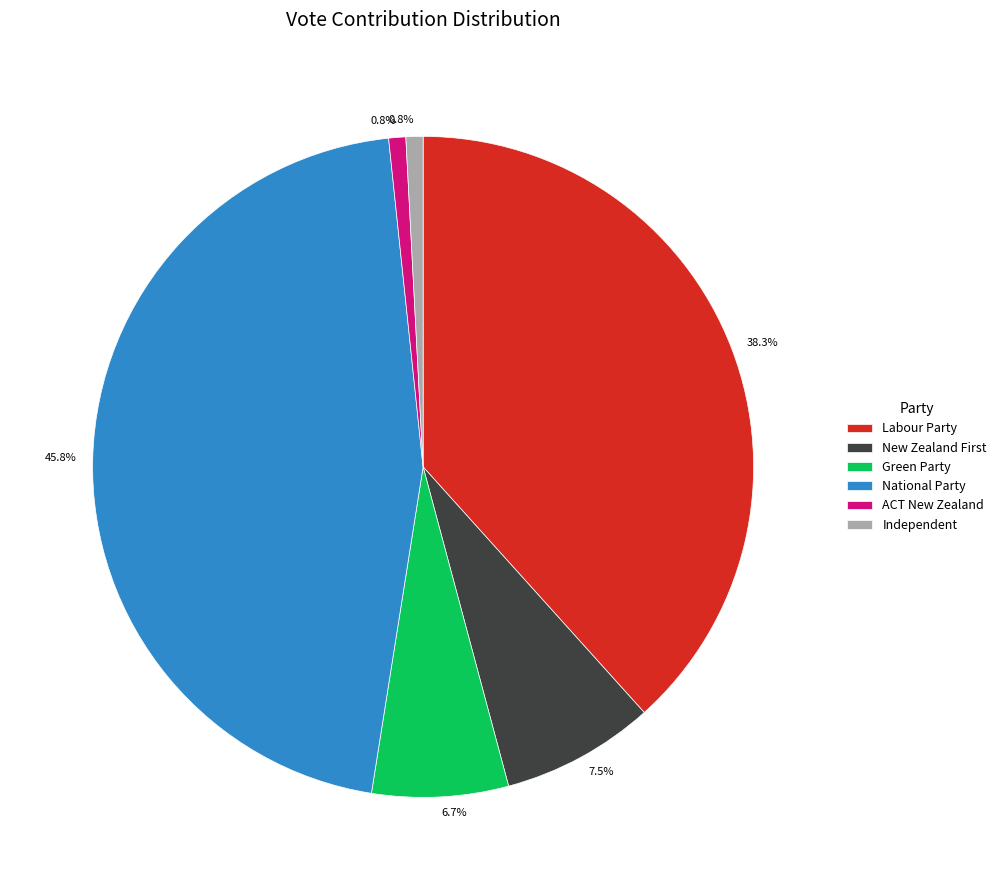

Is there any slice that represents more than half of the pie?

No